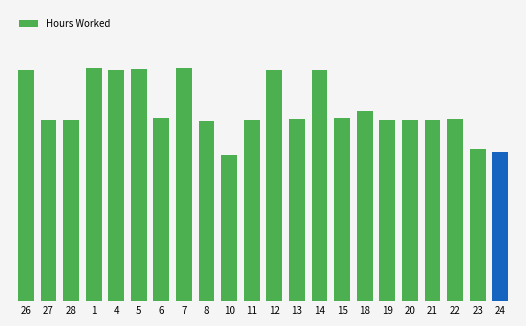

What value does the data have at 21?

11.1